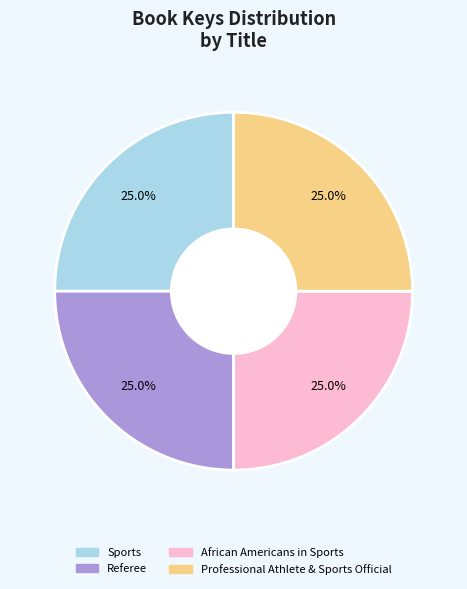

Approximately how many times larger is the value at Referee compared to African Americans in Sports?

1.0